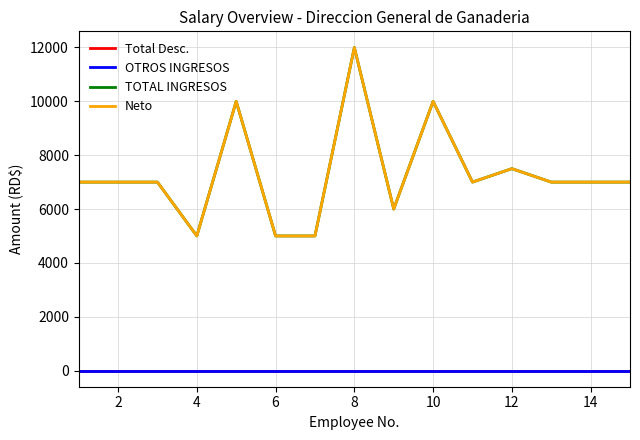

Is this an area chart (filled region under the line)?

No